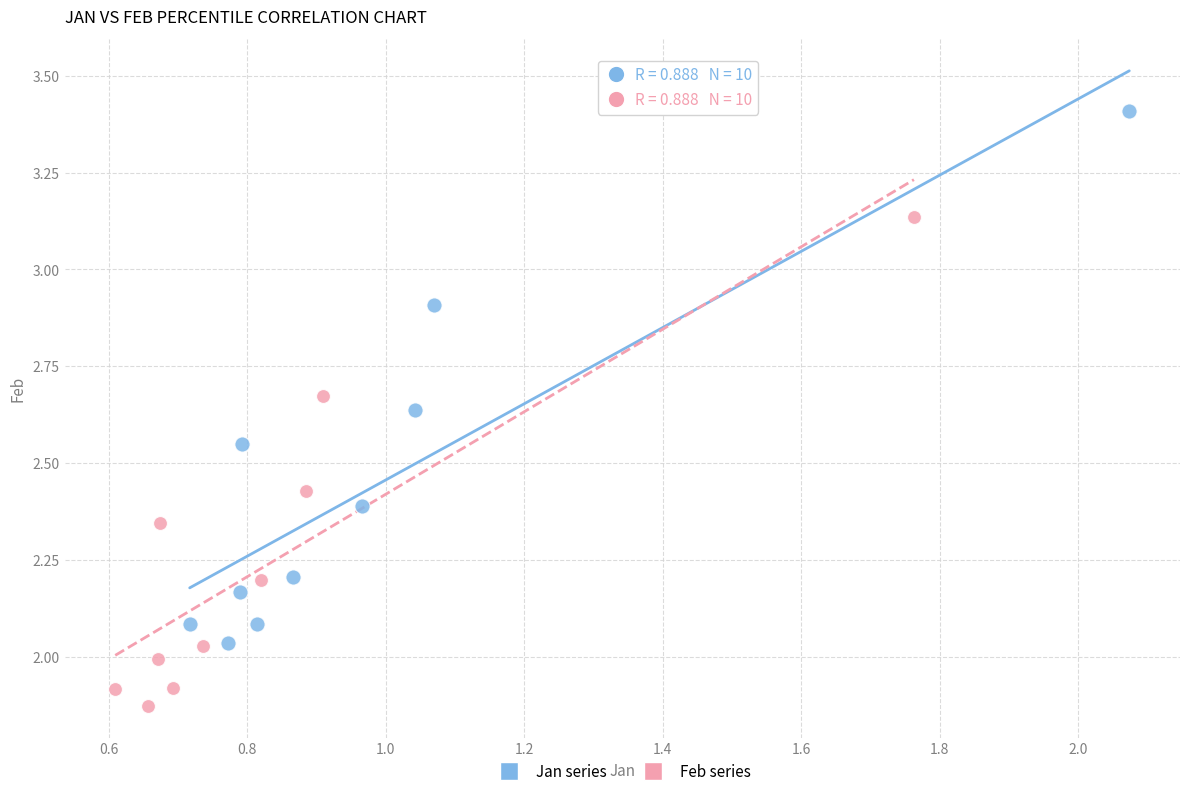

Which series contains the highest Y value?

Jan series